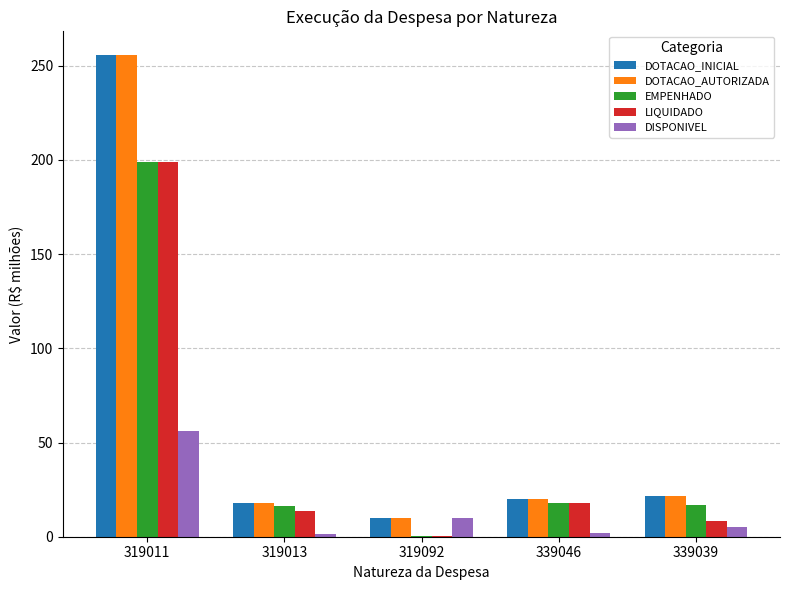

Which category has the highest value in the EMPENHADO series?

319011